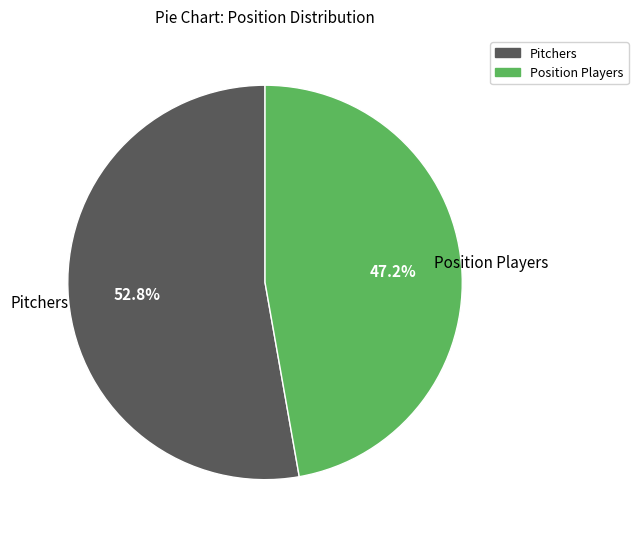

What is the ratio of the value at Position Players to the value at Pitchers?

0.9